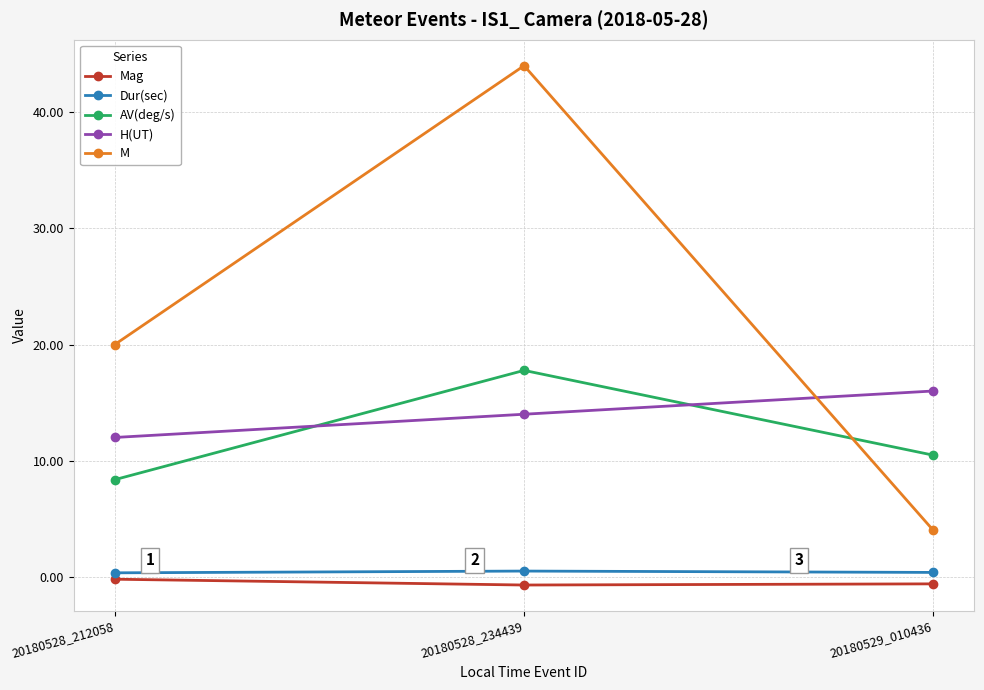

What is the greatest value displayed?

44.0